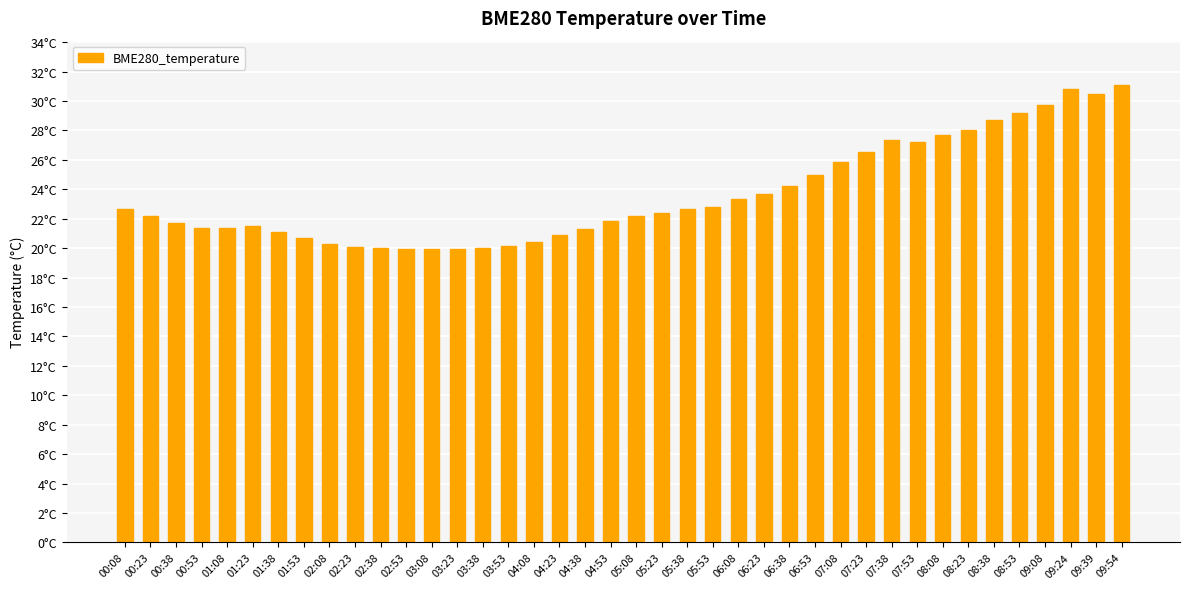

Are the bars horizontal?

No